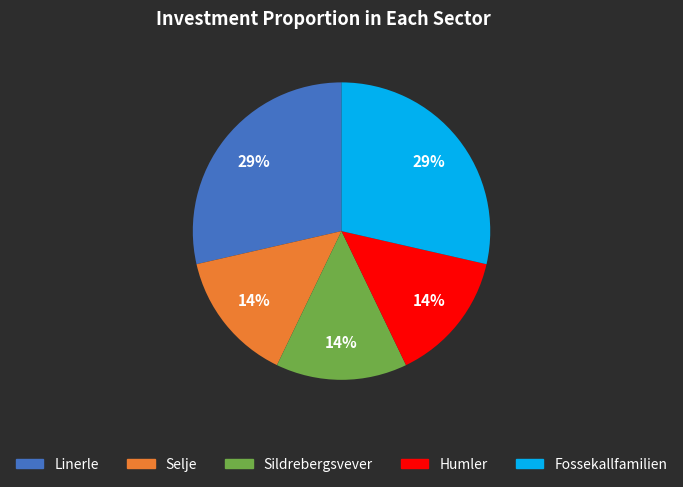

The Humler slice represents 6% of the pie. True or false?

False